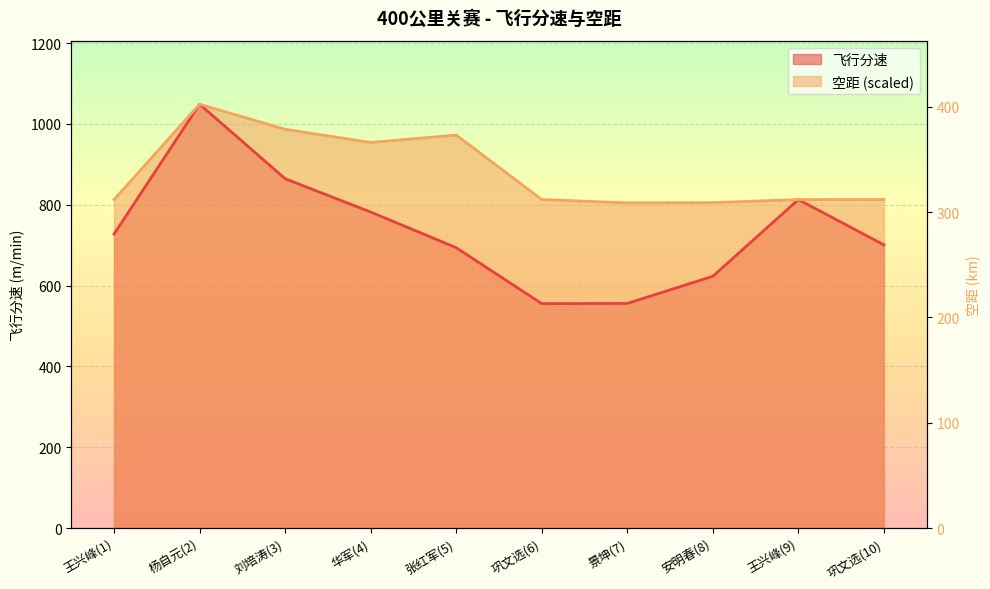

Reading left to right, transcribe all the data shown in this chart.

飞行分速: 727.6	1048.8	864.5	782.1	693.8	555.3	555.8	623.0	812.8	700.8
空距: 812.8	1048.8	986.8	954.2	972.6	813.0	804.7	805.3	812.8	813.0